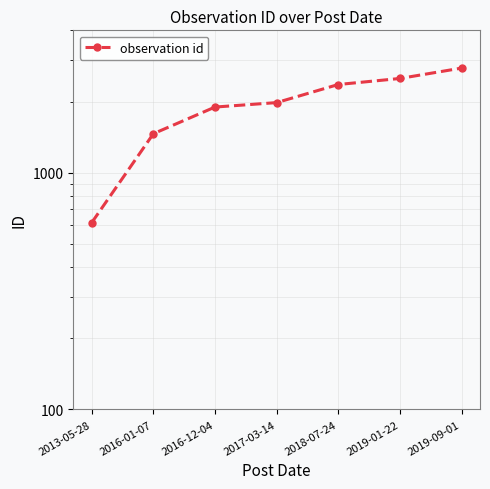

How many lines are shown in the chart?

1